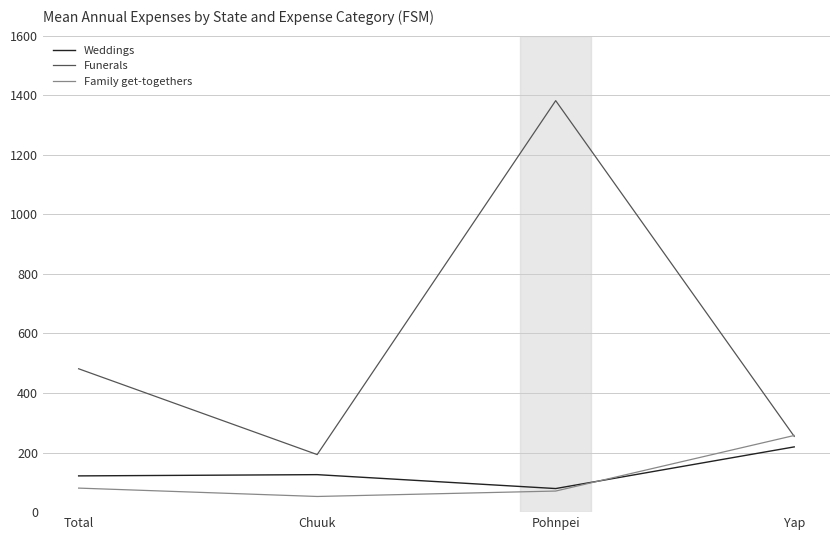

What is the lowest value of the Weddings series?

79.2